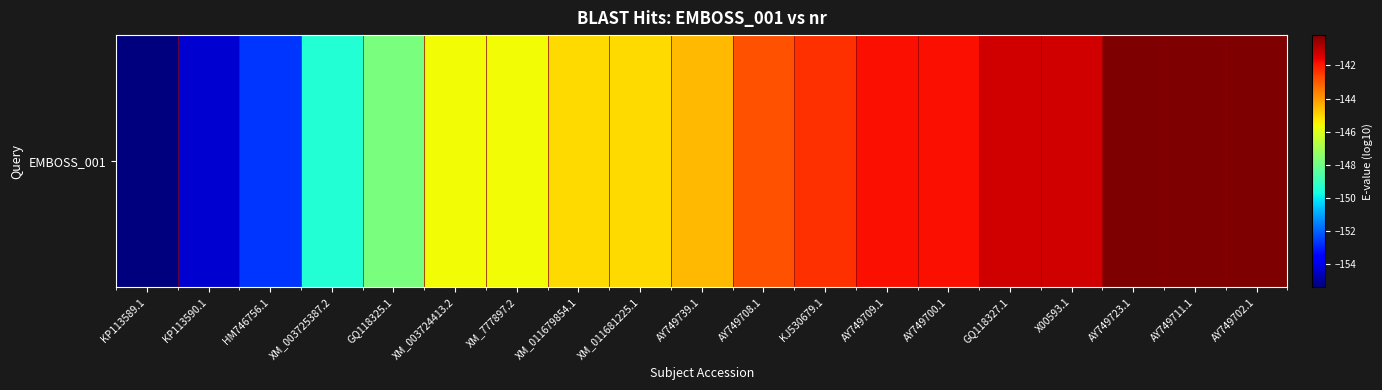

What is the maximum value shown in the chart?

-140.2